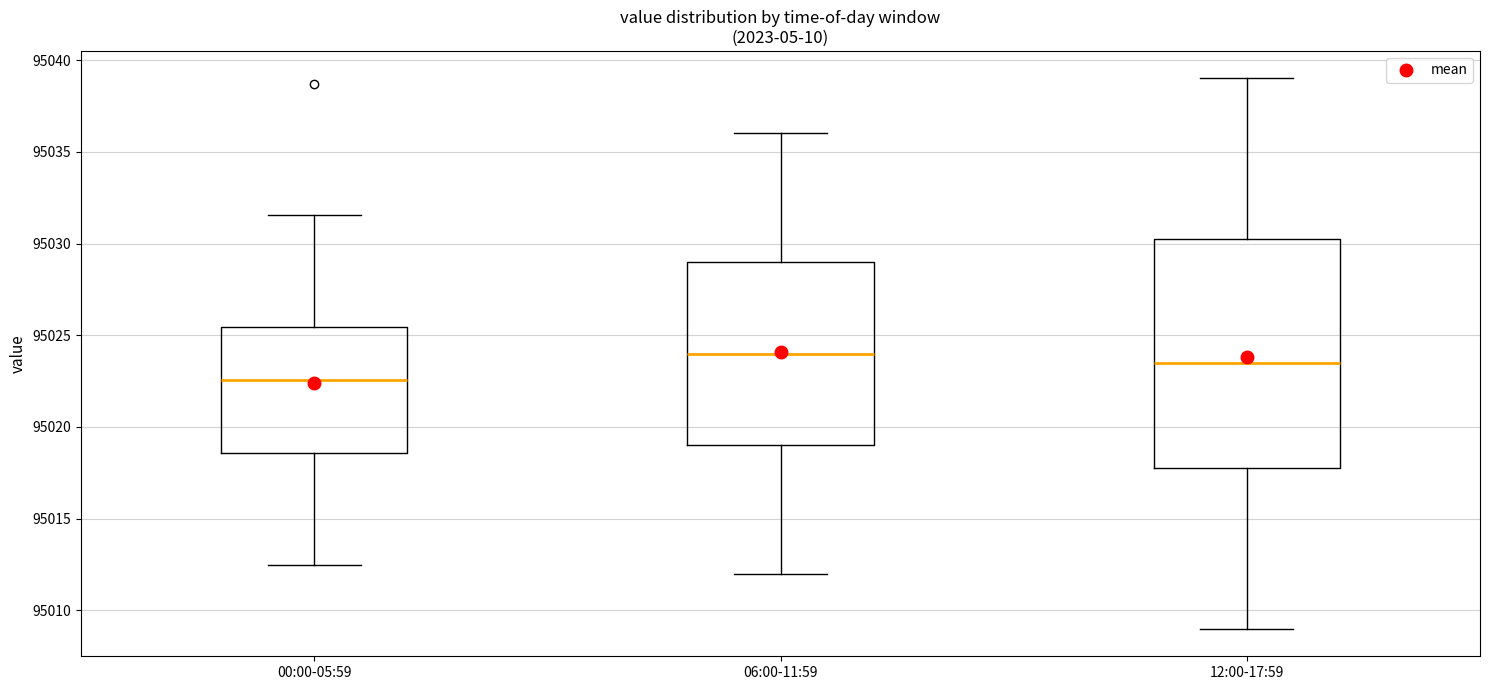

Reading left to right, read every box against the y-axis: the position of its median line, the range the box covers, and the ends of its whiskers. The values are not printed on the chart, so give them approximately, as read against the axis.

00:00-05:59: median 95022.5, box 95018.5 to 95025.5, whiskers 95012.5 to 95031.5
06:00-11:59: median 95024.0, box 95019.0 to 95029.0, whiskers 95012.0 to 95036.0
12:00-17:59: median 95023.5, box 95018.0 to 95030.5, whiskers 95009.0 to 95039.0